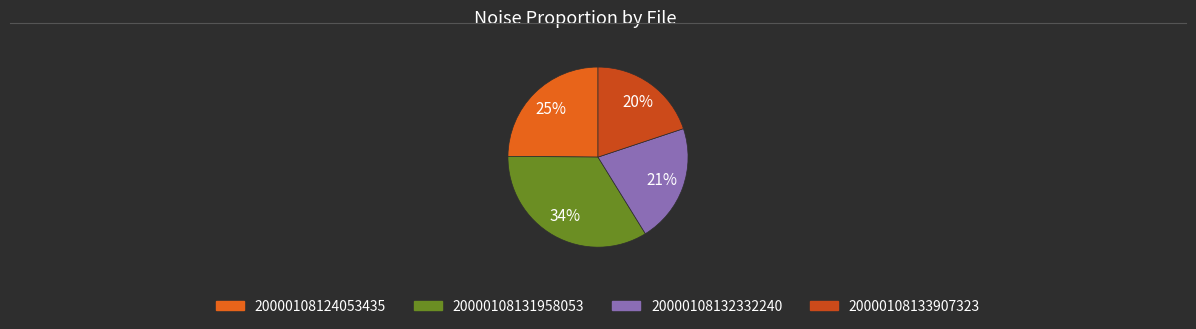

To the nearest percent, what is the difference between the largest and smallest slice percentages?

14%